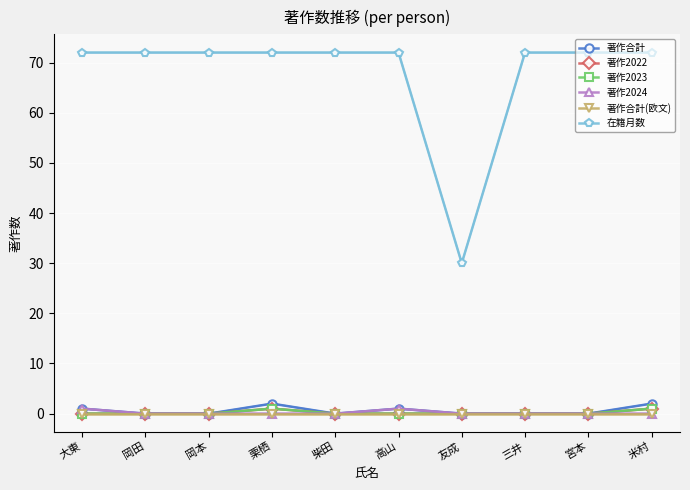

True or false: 著作合計(欧文) has more than 1 points higher than both neighbors.

False